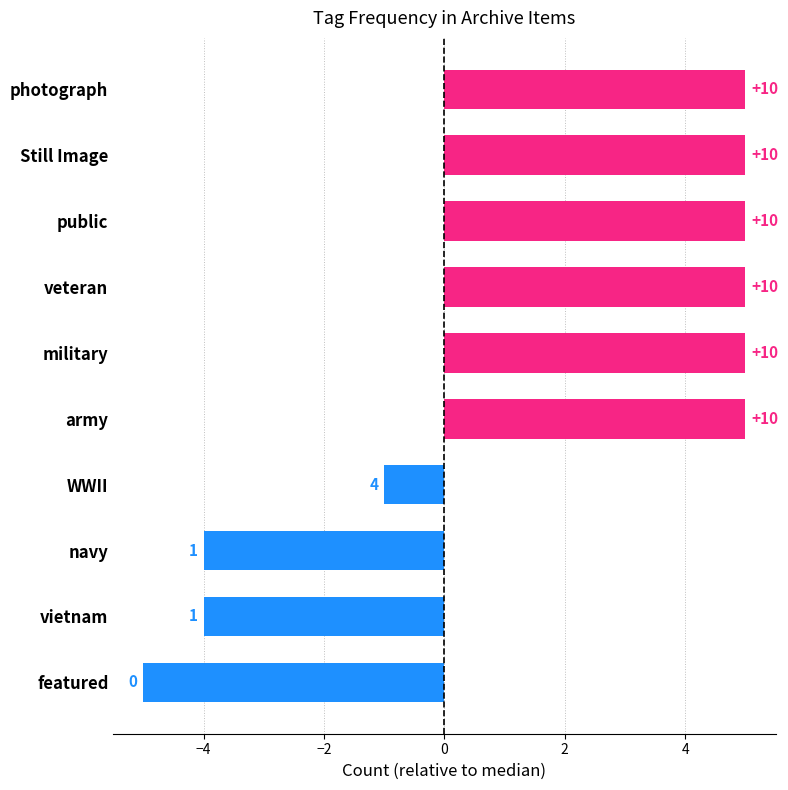

Does the chart contain any negative values?

Yes